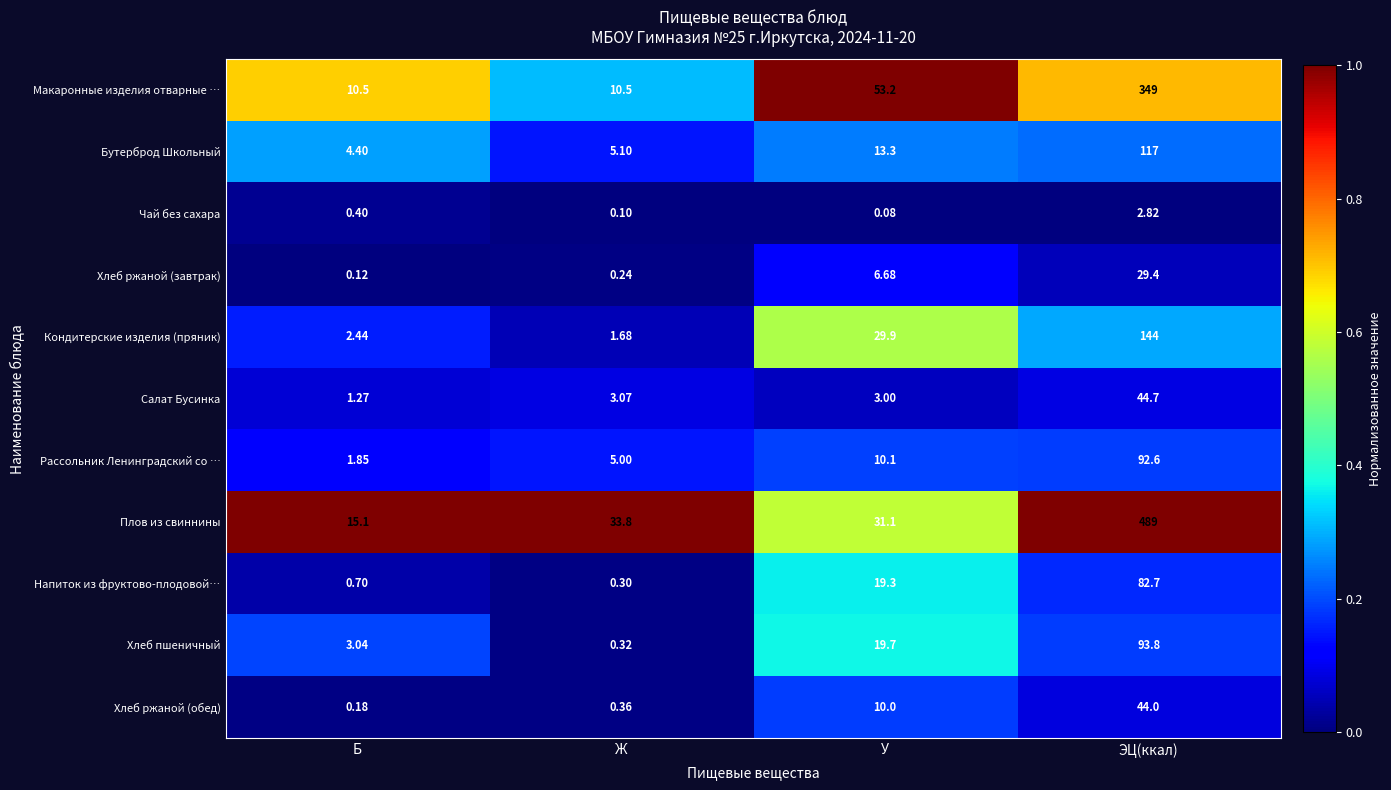

How many categories are shown in the chart?

4